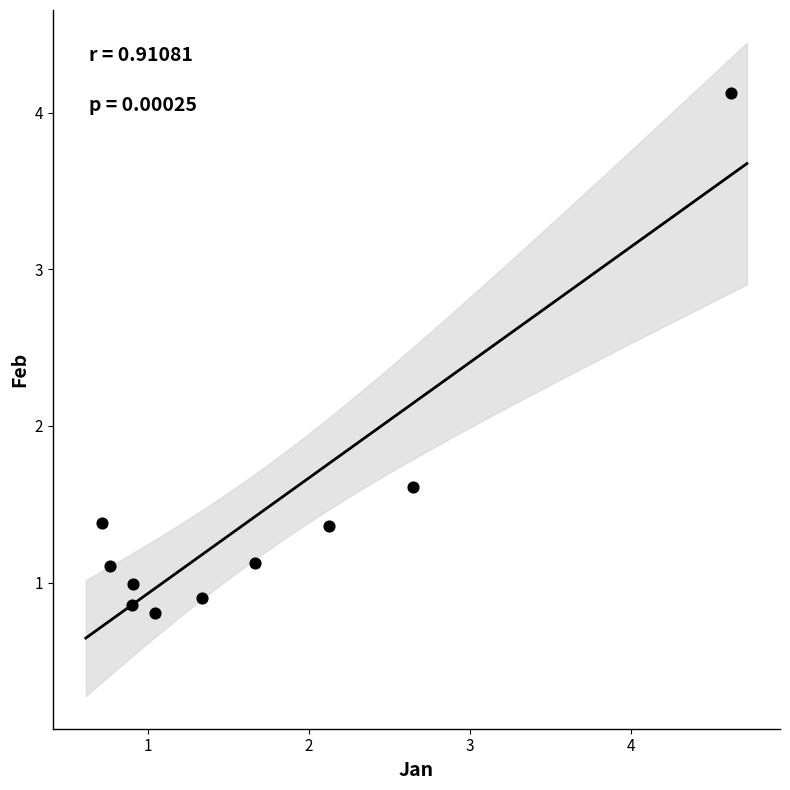

What Y value in the scatter plot is closest to 2?

1.6